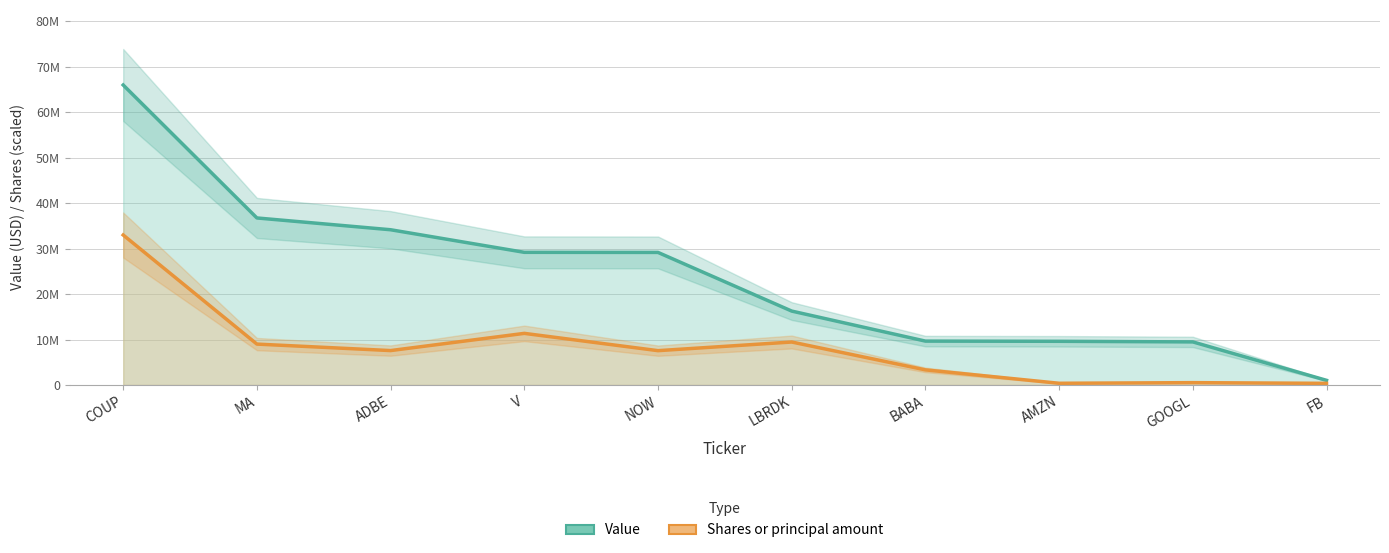

At which category is the sum across all series the highest?

COUP